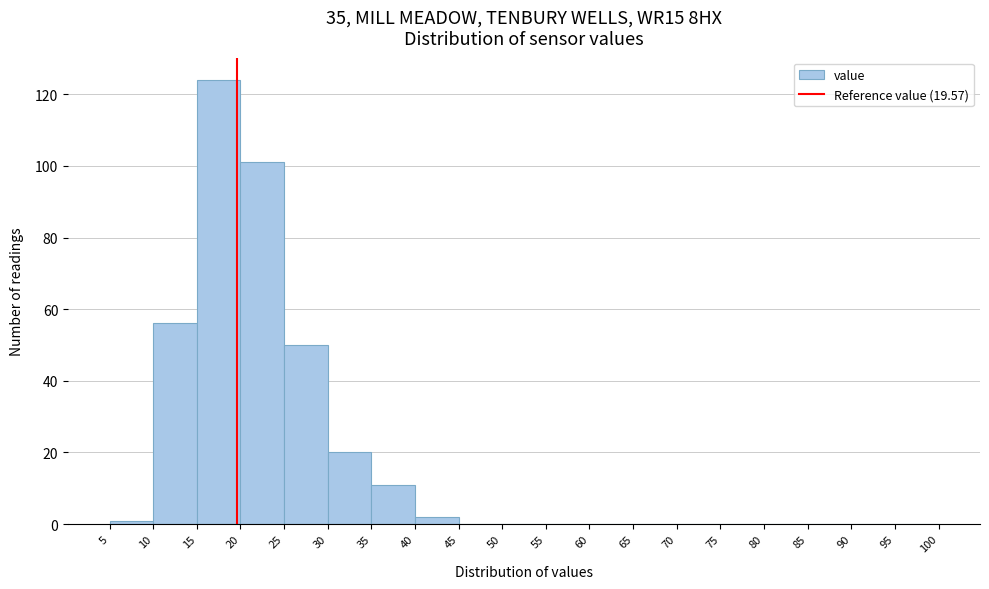

Reading left to right, transcribe this chart: for each bar, give the range it covers on the x-axis and its height. The values are not printed on the chart, so give them approximately, as read against the axis.

5 to 10: under 2
10 to 15: 56
15 to 20: 124
20 to 25: 102
25 to 30: 50
30 to 35: 20
35 to 40: 12
40 to 45: 2
45 to 50: 0
50 to 55: 0
55 to 60: 0
60 to 65: 0
65 to 70: 0
70 to 75: 0
75 to 80: 0
80 to 85: 0
85 to 90: 0
90 to 95: 0
95 to 100: 0